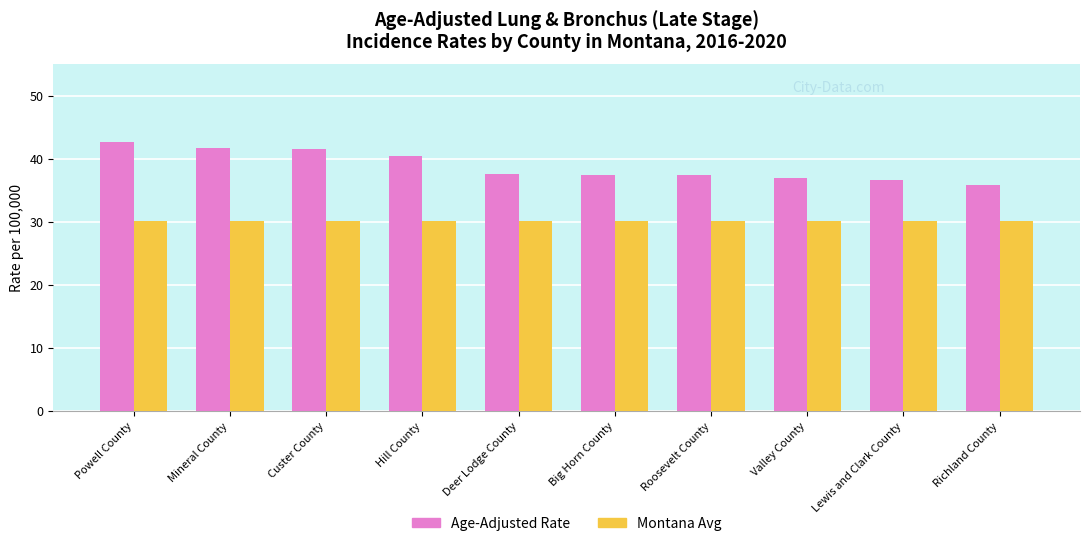

Which series has the widest spread of values?

Age-Adjusted Rate